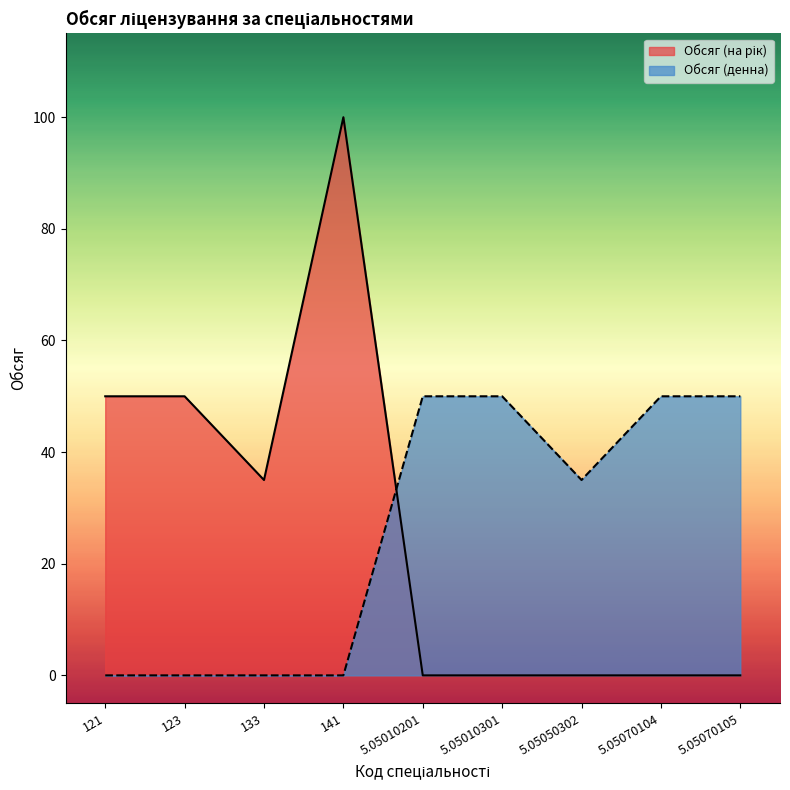

Is the value of Обсяг (денна) at 5.05070105 greater than the value of Обсяг (на рік) at 5.05050302?

Yes